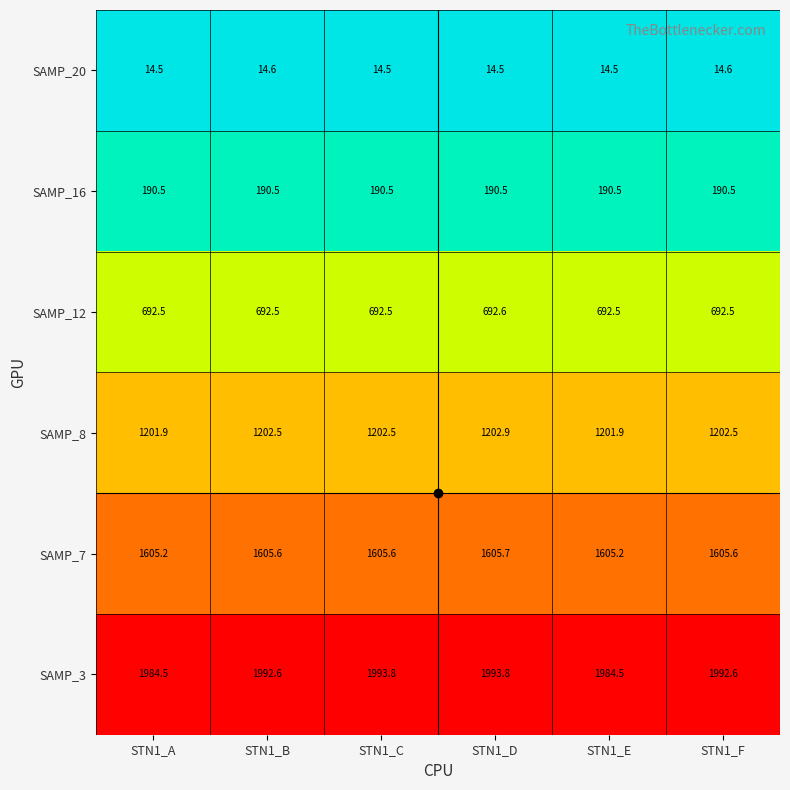

What is the sum of the SAMP_8 values at STN1_A and STN1_C?

2404.4